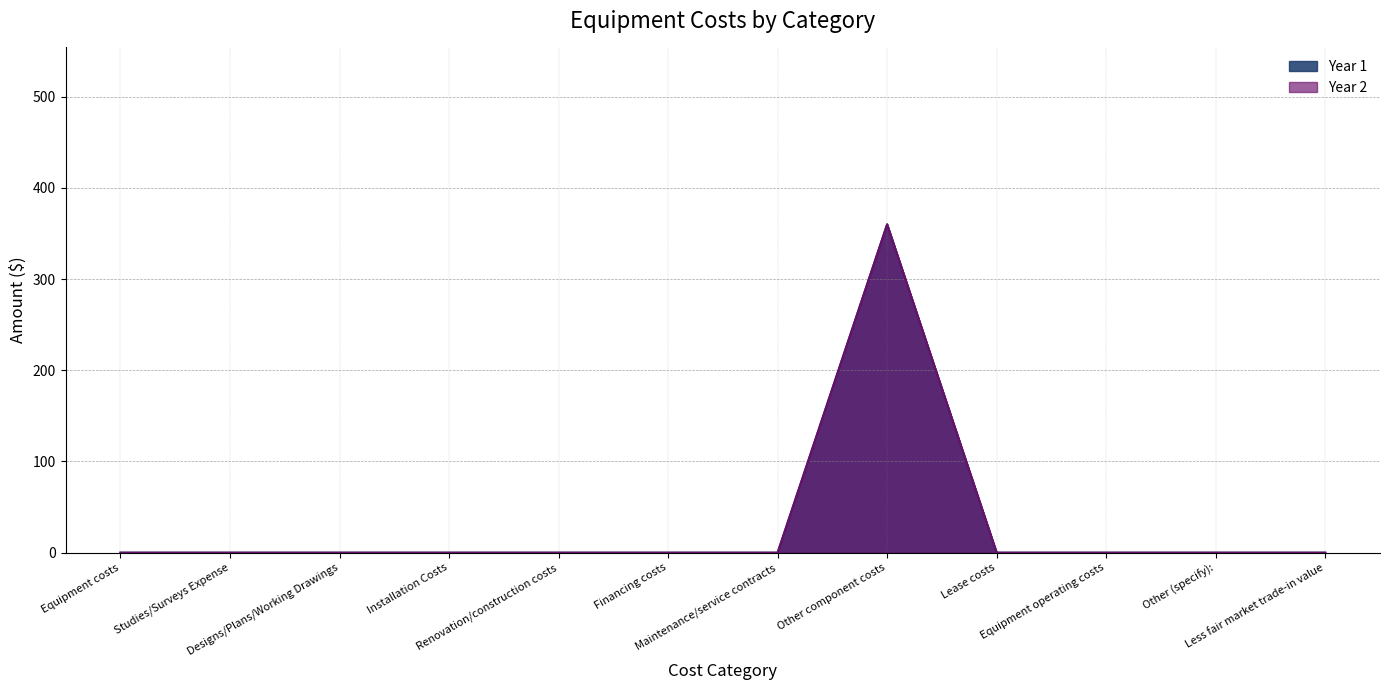

Where is the first local maximum for Year 1?

Other component costs